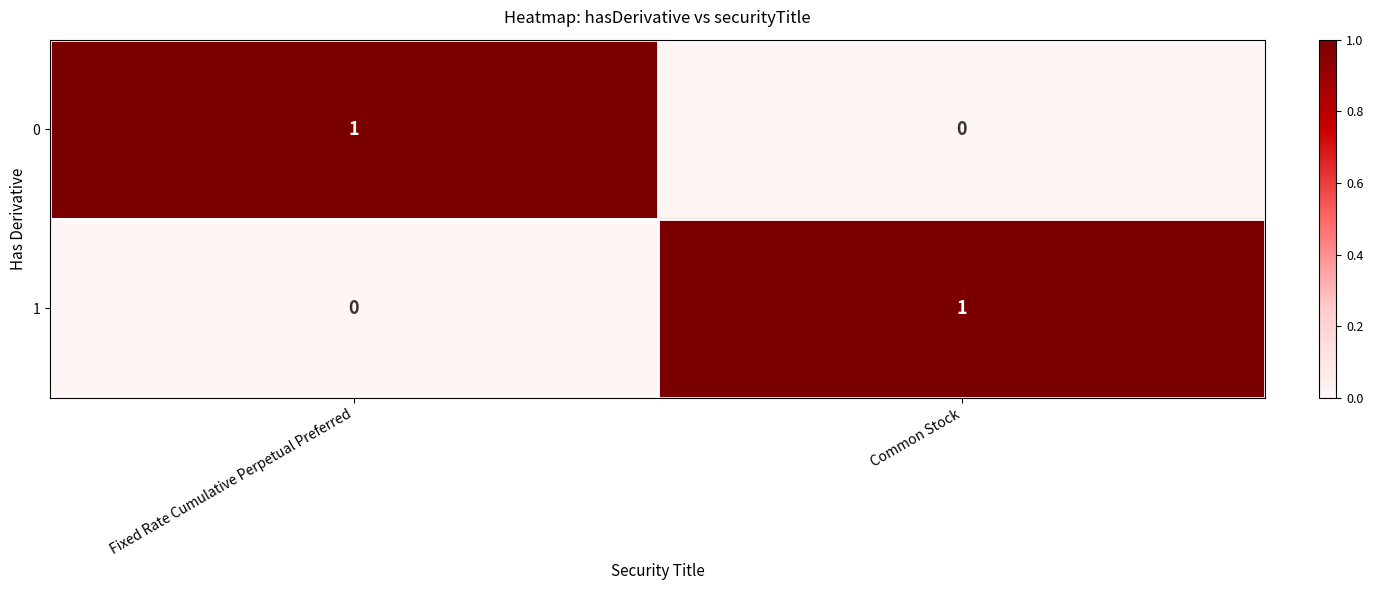

What is the difference between the highest and lowest values at Common Stock?

1